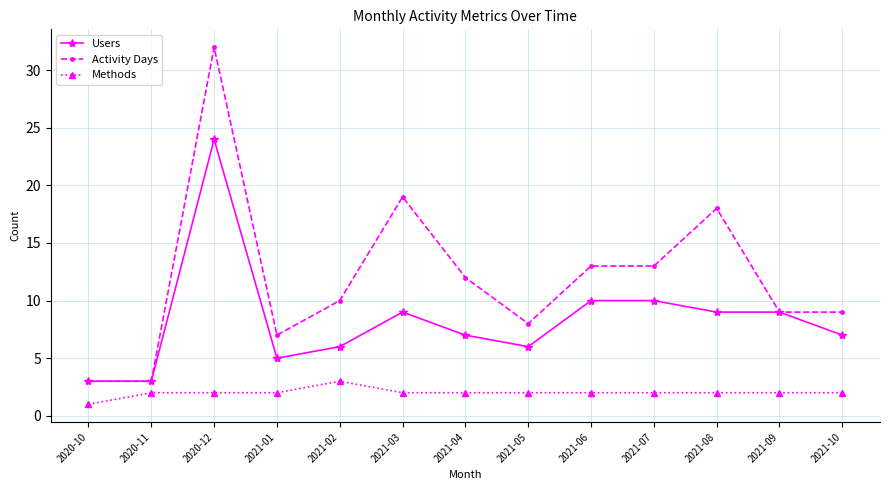

The value of Activity Days at 2020-12 is 47. True or false?

False